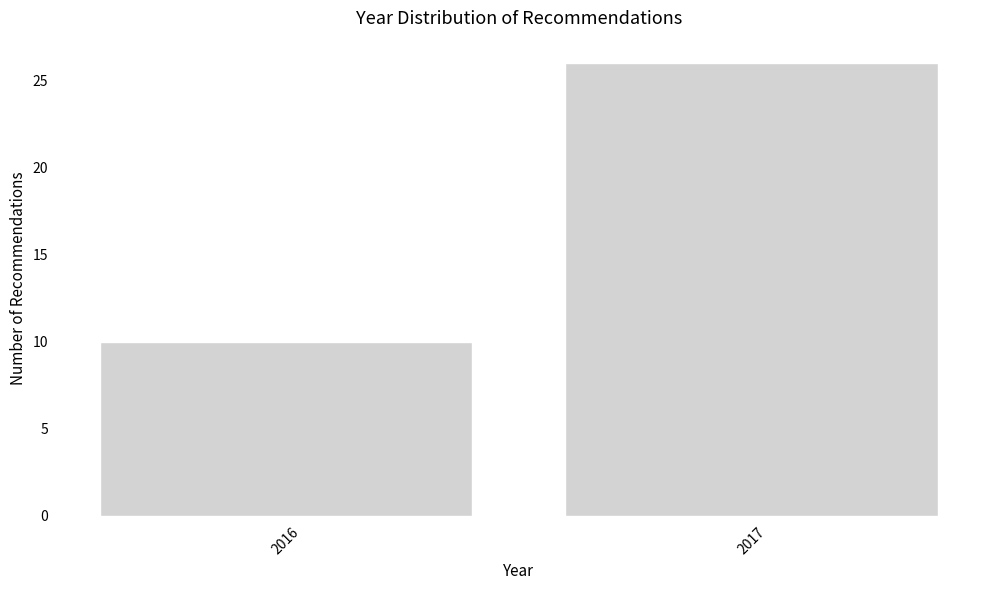

Reading left to right, list all the values displayed in this chart.

2016=10	2017=26